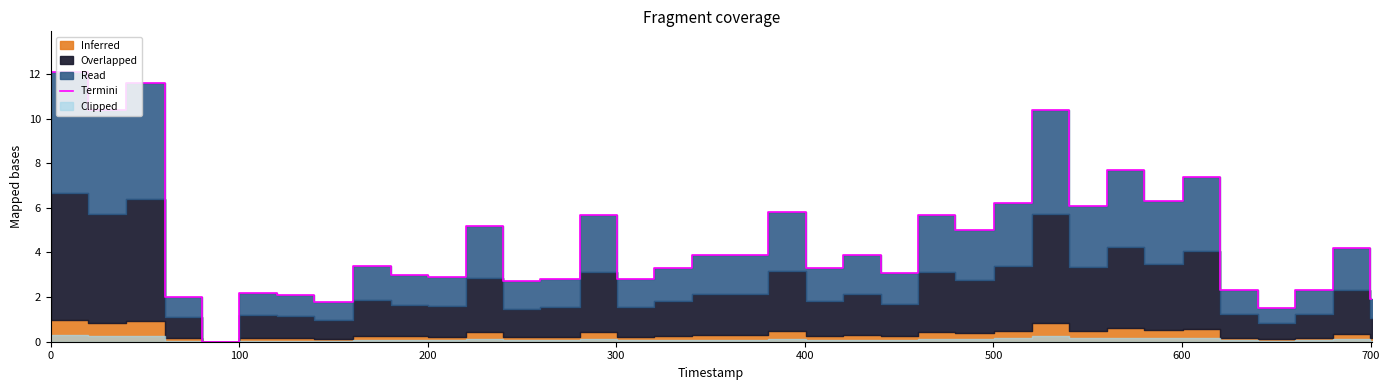

Does the chart display data point markers on the line(s)?

No